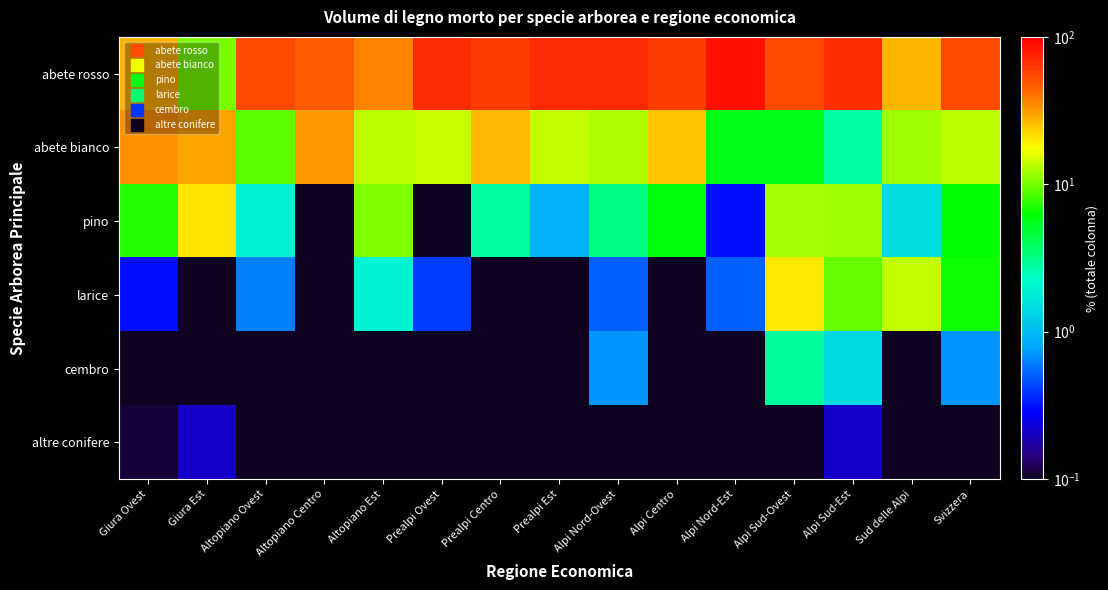

Rank the series at Giura Ovest from lowest to highest value.

cembro, altre conifere, larice, pino, abete rosso, abete bianco